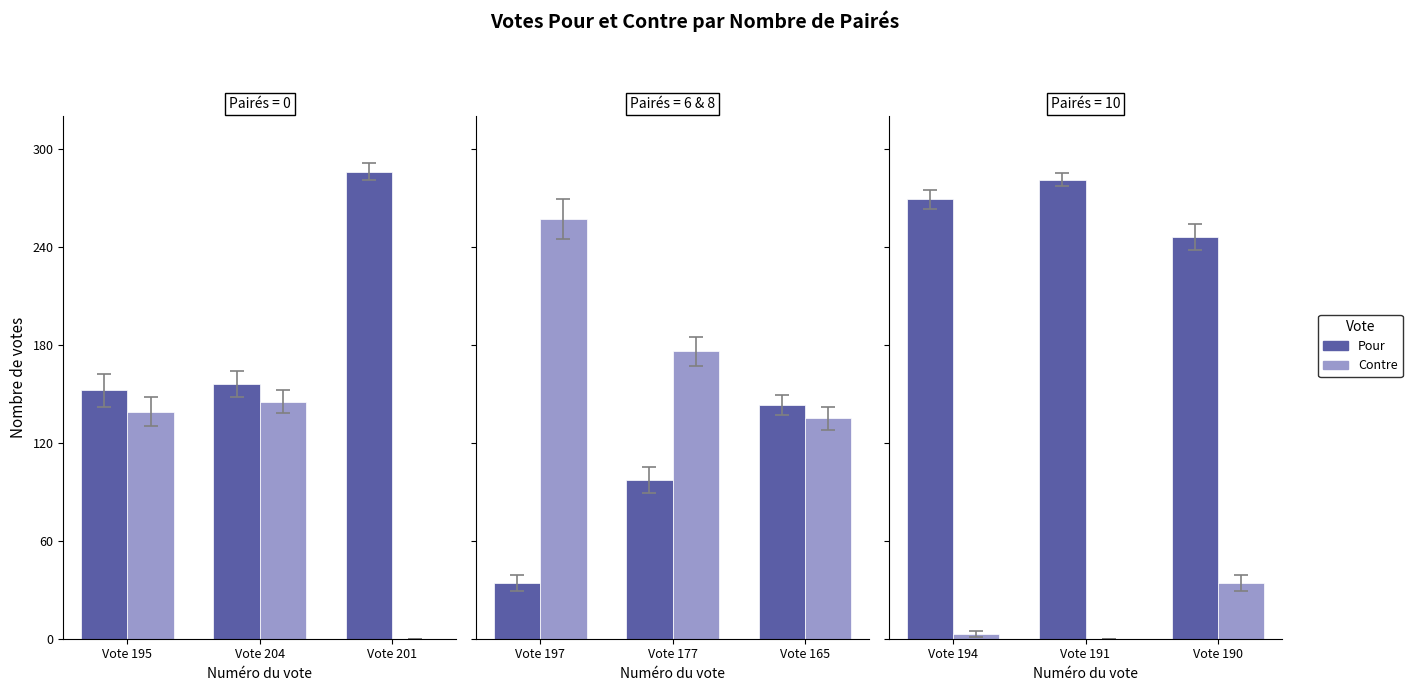

At Vote 190, list the series in order from largest to smallest.

Pour, Contre